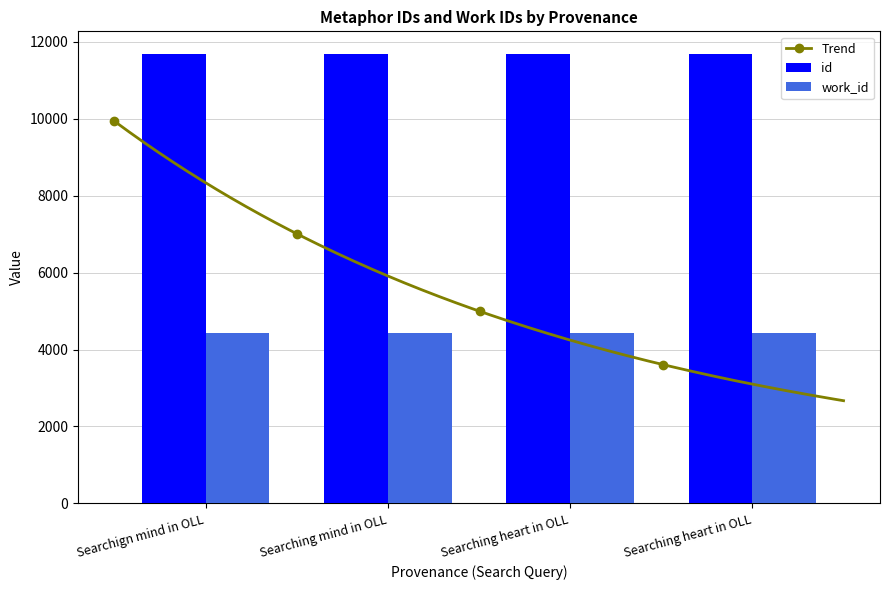

Which has a higher value, Searching heart in OLL or Searching heart in OLL?

Searching heart in OLL